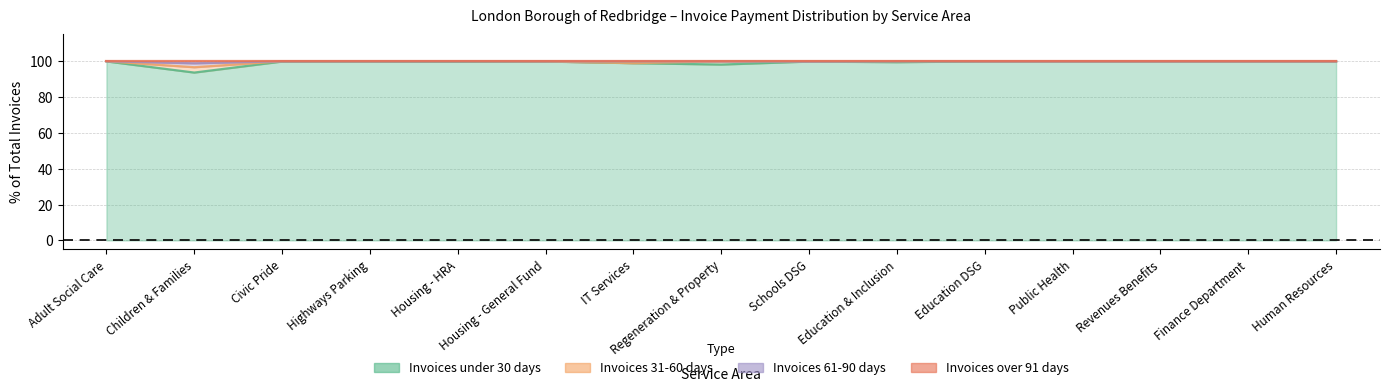

At how many categories does at least one series exceed 96?

15